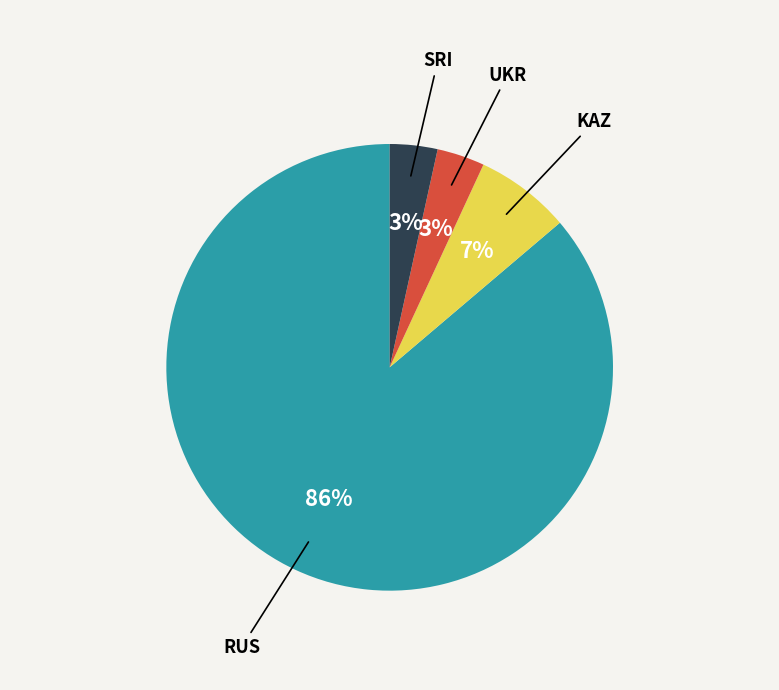

Does any single category account for the majority?

Yes